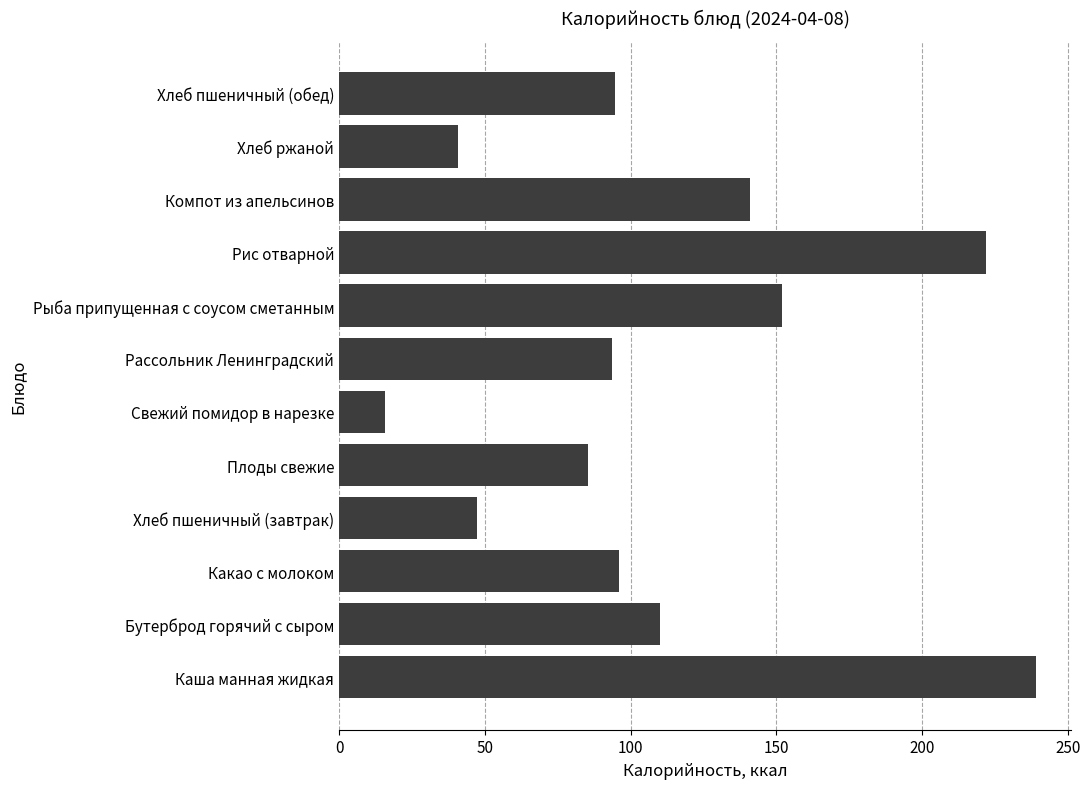

Is it true that the value at Хлеб ржаной is 40.8?

True